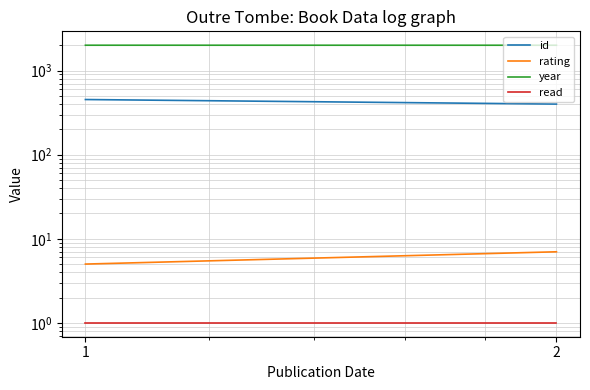

Which series has the largest total across all categories?

year